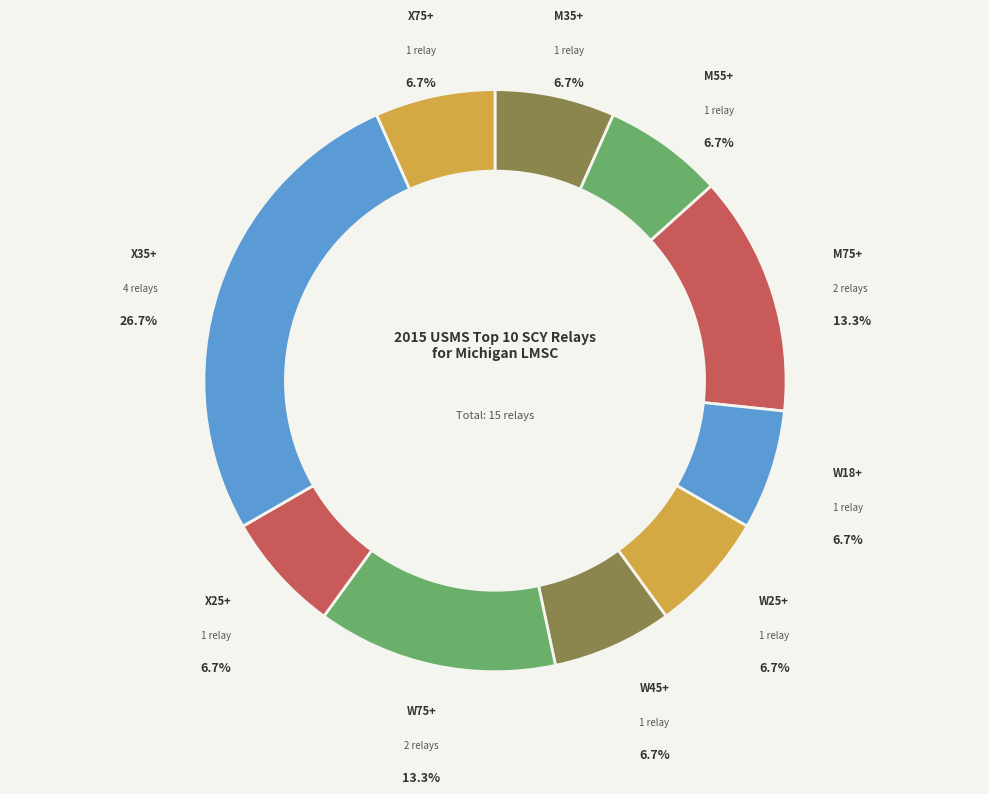

True or false: X75+ accounts for 15% of the total.

False